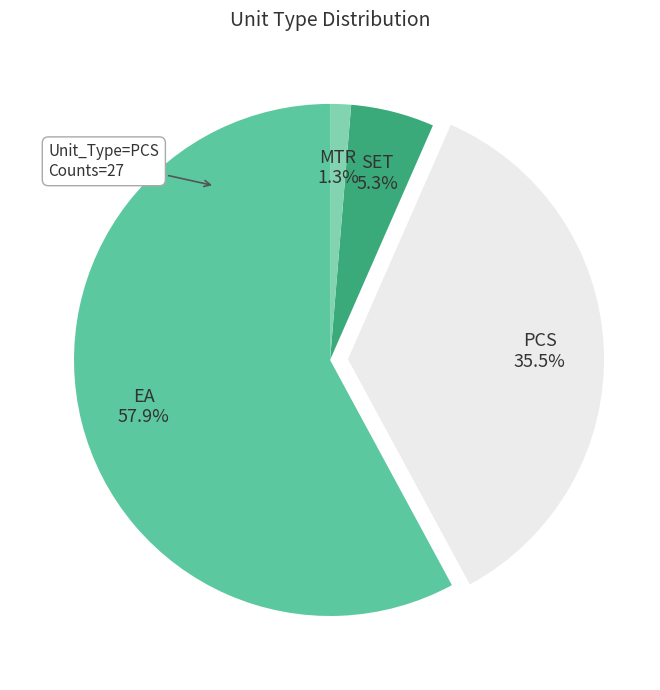

What is the smallest slice in the pie chart?

MTR